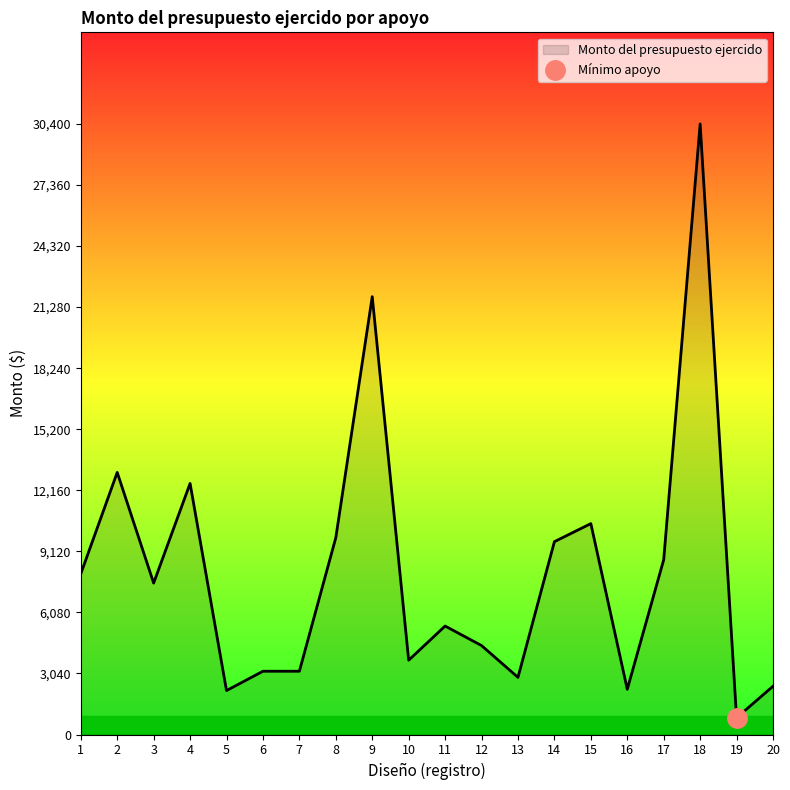

Is it true that the value at 3 is 7540.0?

True